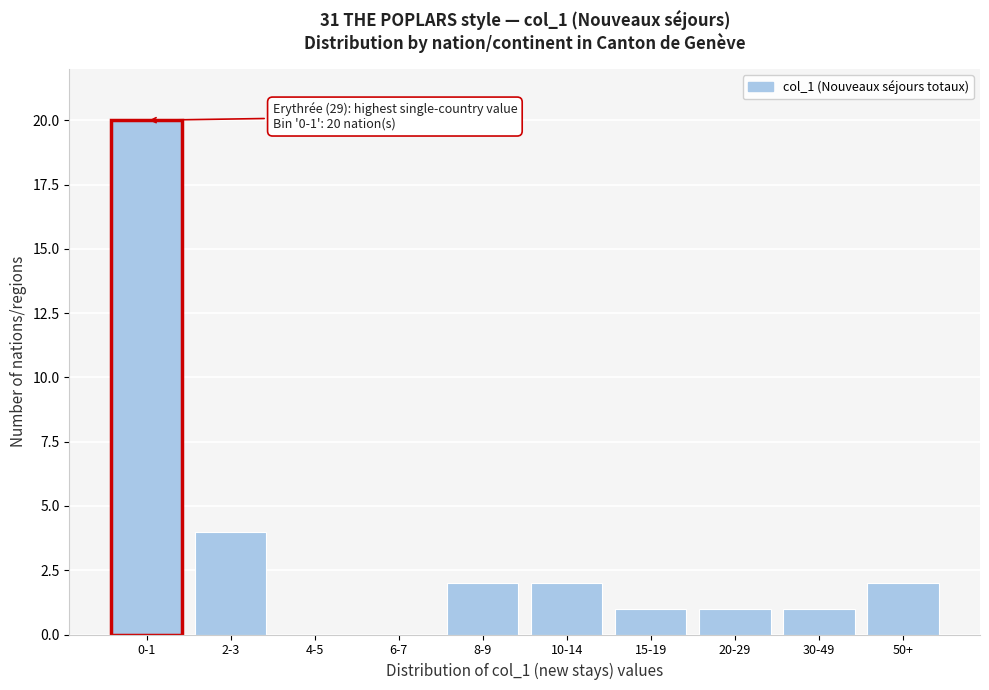

Reading left to right, transcribe all the data shown in this chart.

0-1=20	2-3=4	4-5=0	6-7=0	8-9=2	10-14=2	15-19=1	20-29=1	30-49=1	50+=2